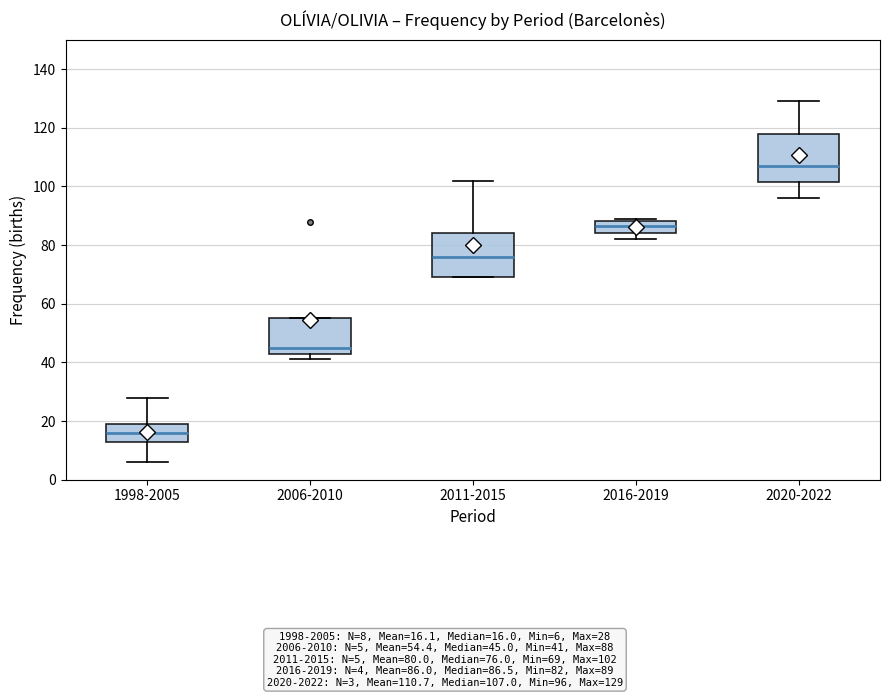

Reading left to right, read every box against the y-axis: the position of its median line, the range the box covers, and the ends of its whiskers. The values are not printed on the chart, so give them approximately, as read against the axis.

1998-2005: median 16, box 12 to 20, whiskers 6 to 28
2006-2010: median 46, box 44 to 56, whiskers 42 to 56
2011-2015: median 76, box 70 to 84, whiskers 70 to 102
2016-2019: median 86, box 84 to 88, whiskers 82 to 90
2020-2022: median 108, box 102 to 118, whiskers 96 to 130